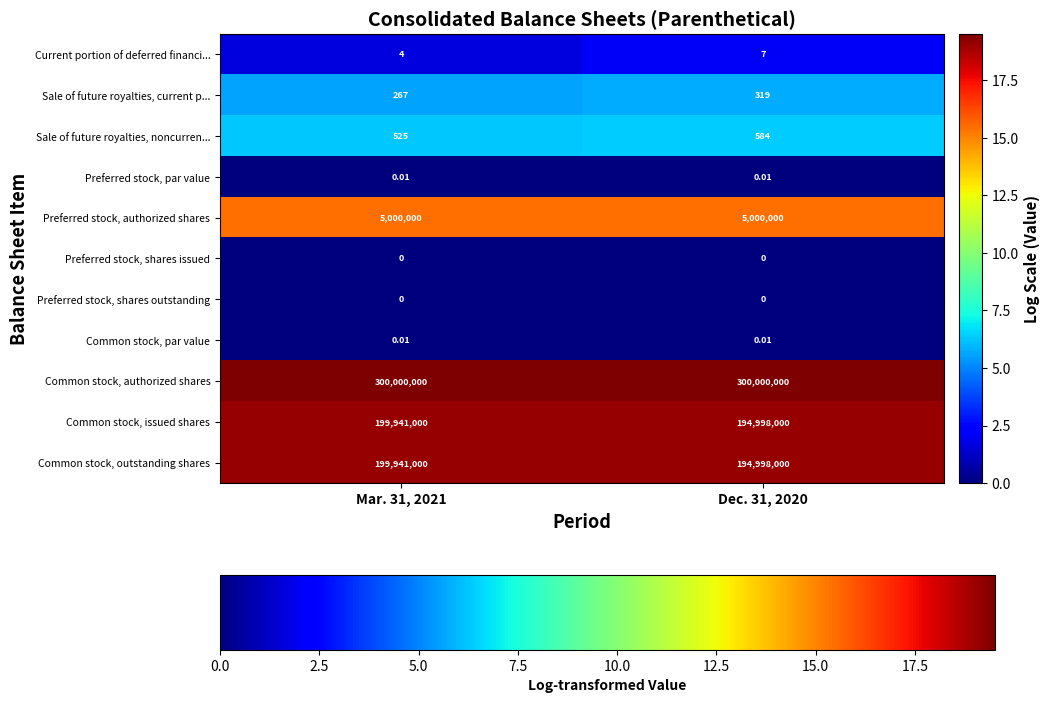

Which series has the largest total across all categories?

Common stock, authorized shares